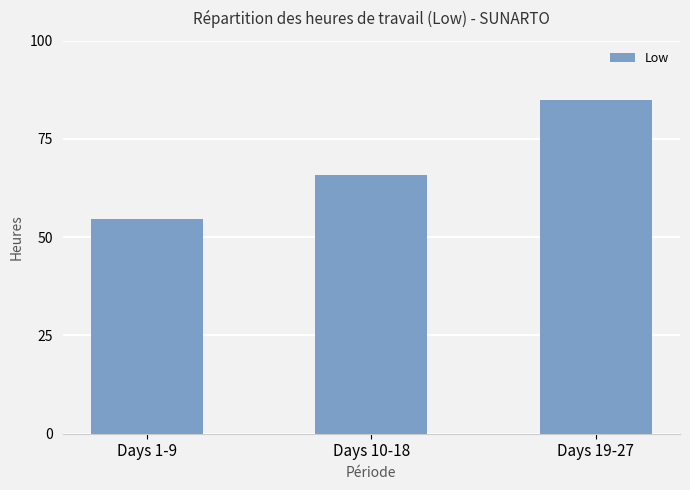

Rank the categories by value from highest to lowest.

Days 19-27, Days 10-18, Days 1-9